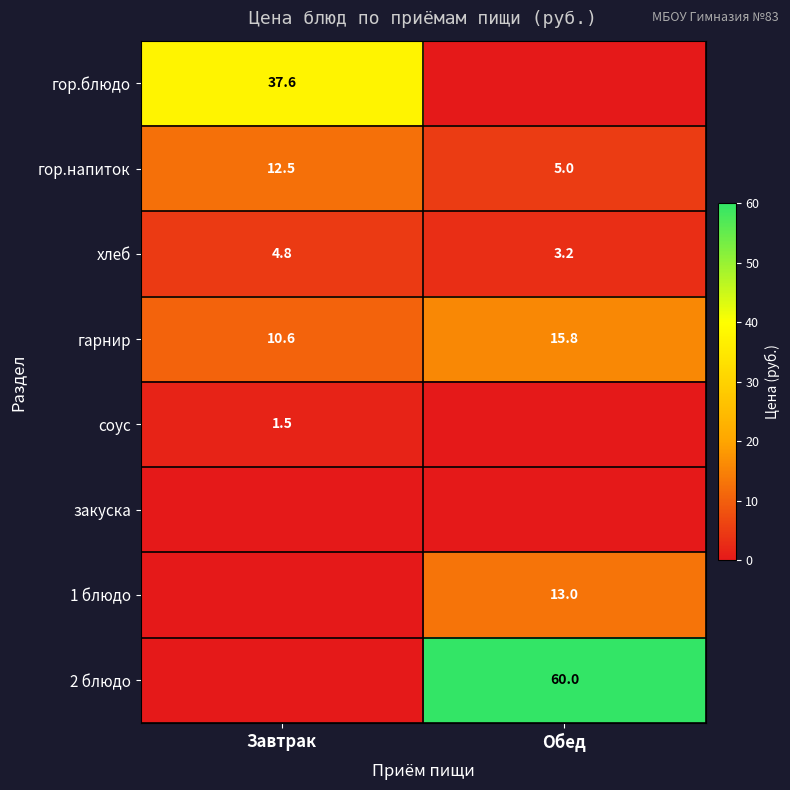

What is the average value of the гор.напиток series?

8.8